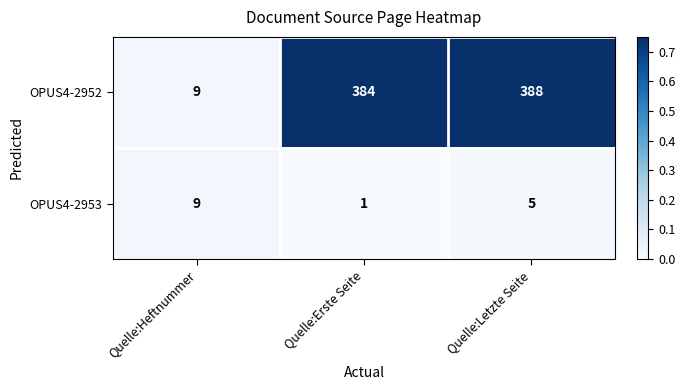

True or false: OPUS4-2953 has a value of 12 at Quelle:Heftnummer.

False